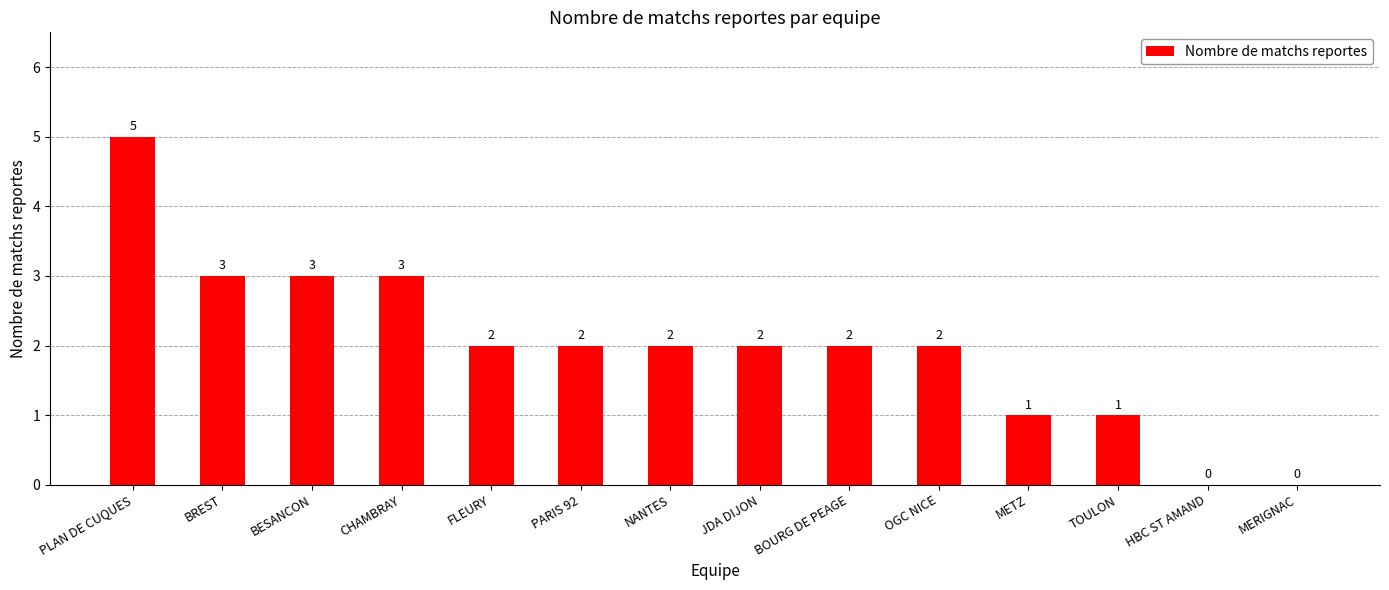

The chart shows a value of 2 at OGC NICE. True or false?

True